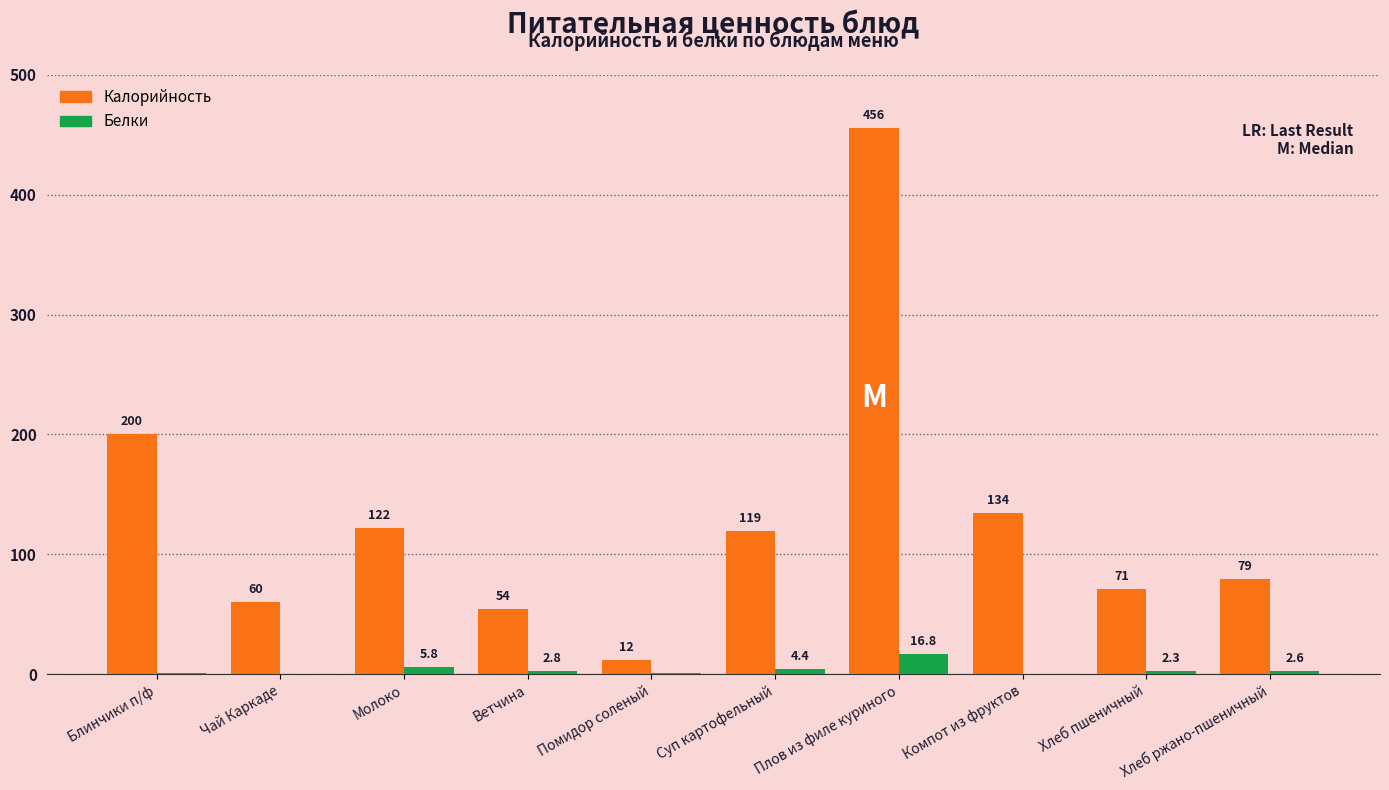

What is the greatest value displayed?

456.0